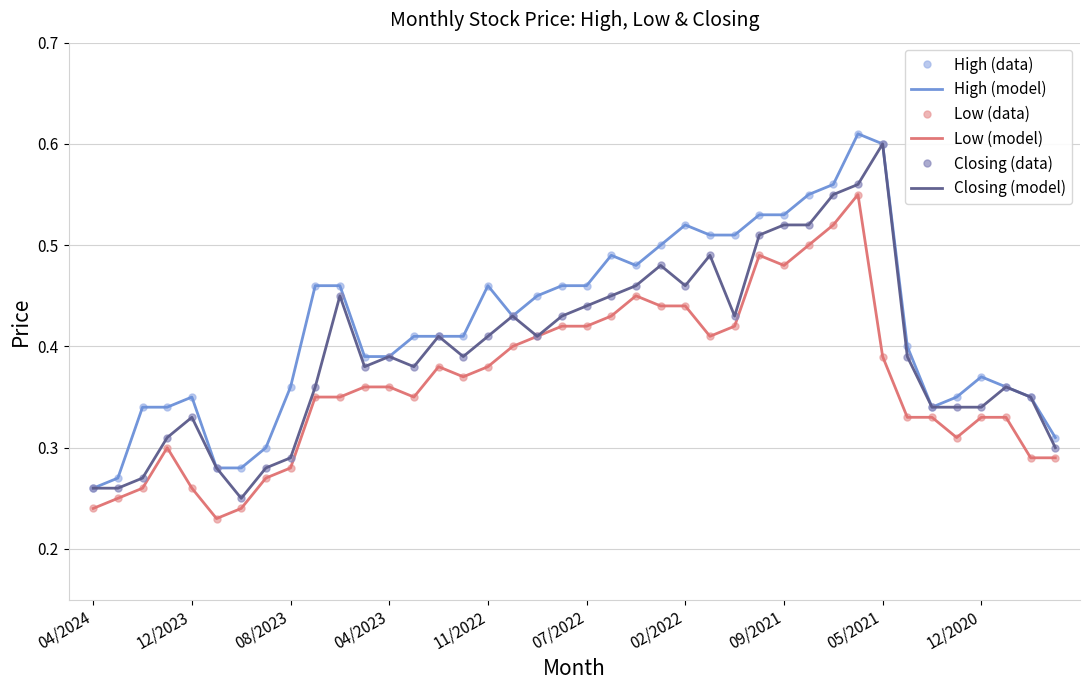

True or false: Closing (model) and Low (data) intersect in this chart.

False